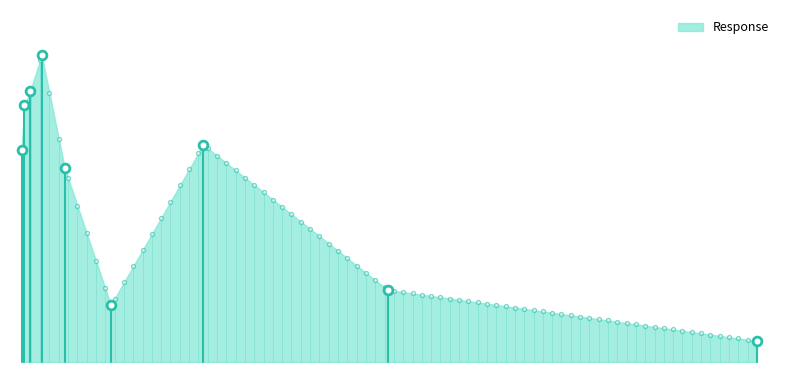

What is the change in value from 0.125 to 4.0?

-17.1